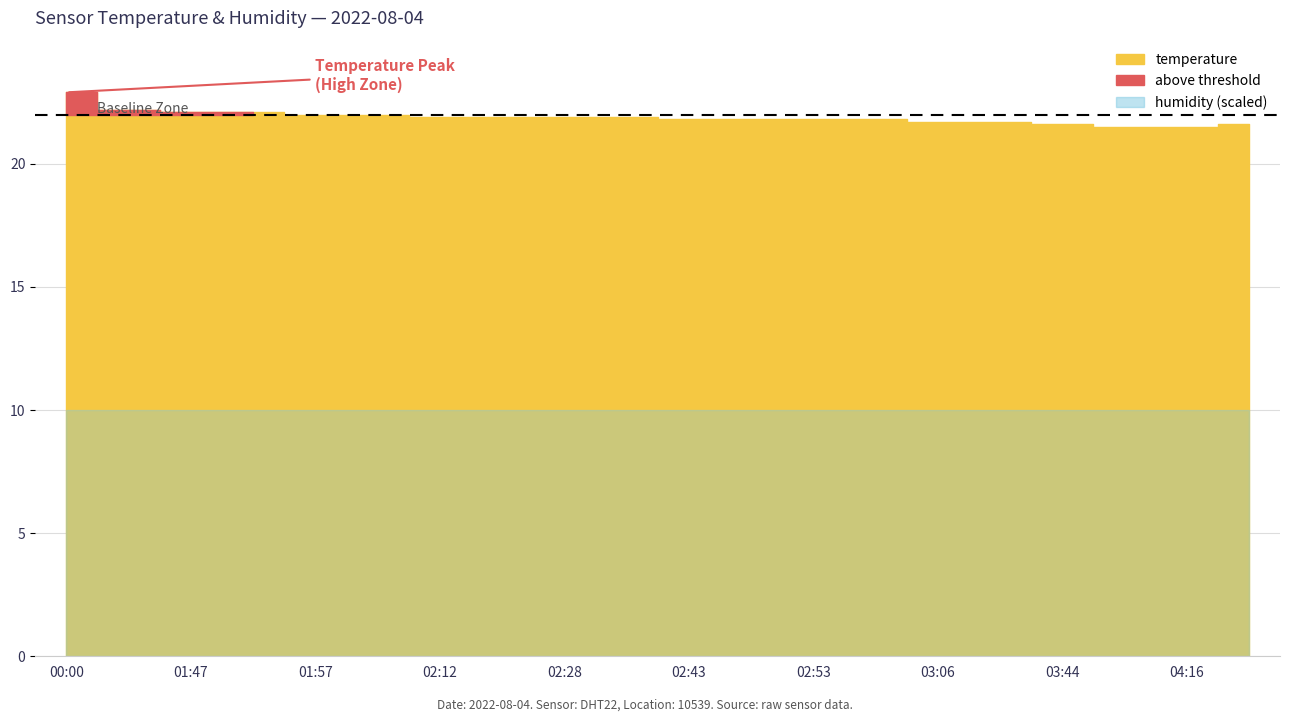

Reading left to right, extract all data points from this chart.

temperature: 22.9	22.2	22.1	22.1	22.0	22.0	21.9	21.9	21.9	21.9	21.8	21.8	21.8	21.8	21.7	21.7	21.6	21.5	21.5	21.6
humidity: 99.9	99.9	99.9	99.9	99.9	99.9	99.9	99.9	99.9	99.9	99.9	99.9	99.9	99.9	99.9	99.9	99.9	99.9	99.9	99.9